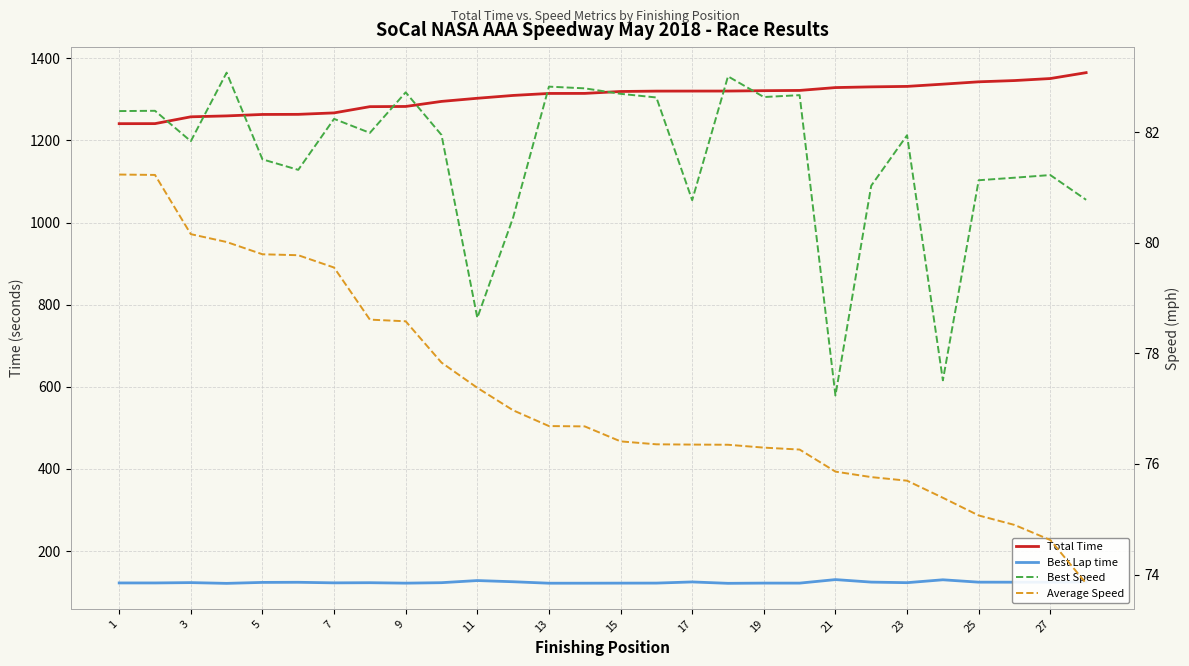

Read the Average Speed value at 25.

75.1